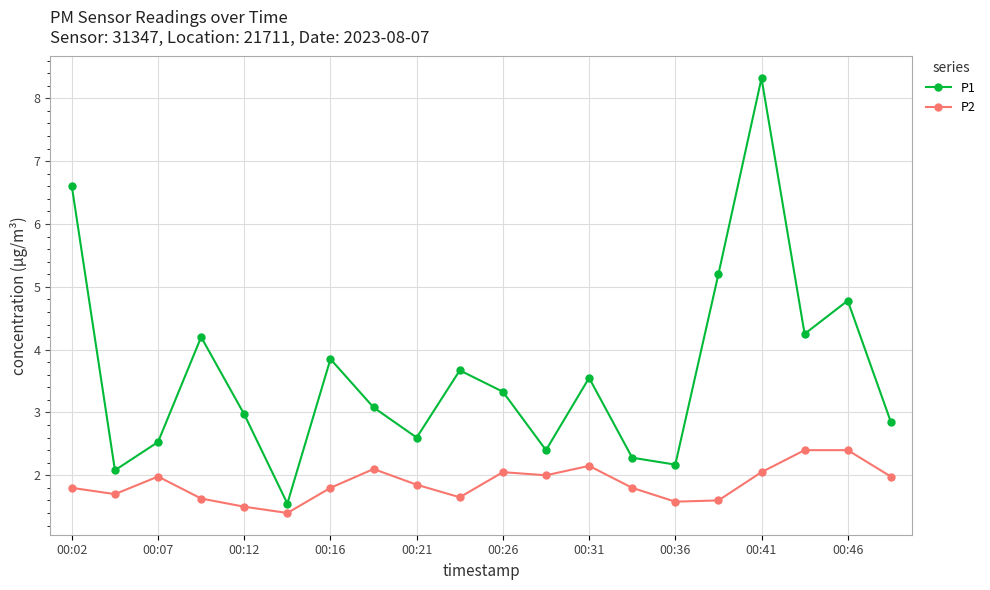

What is the greatest value displayed?

8.3